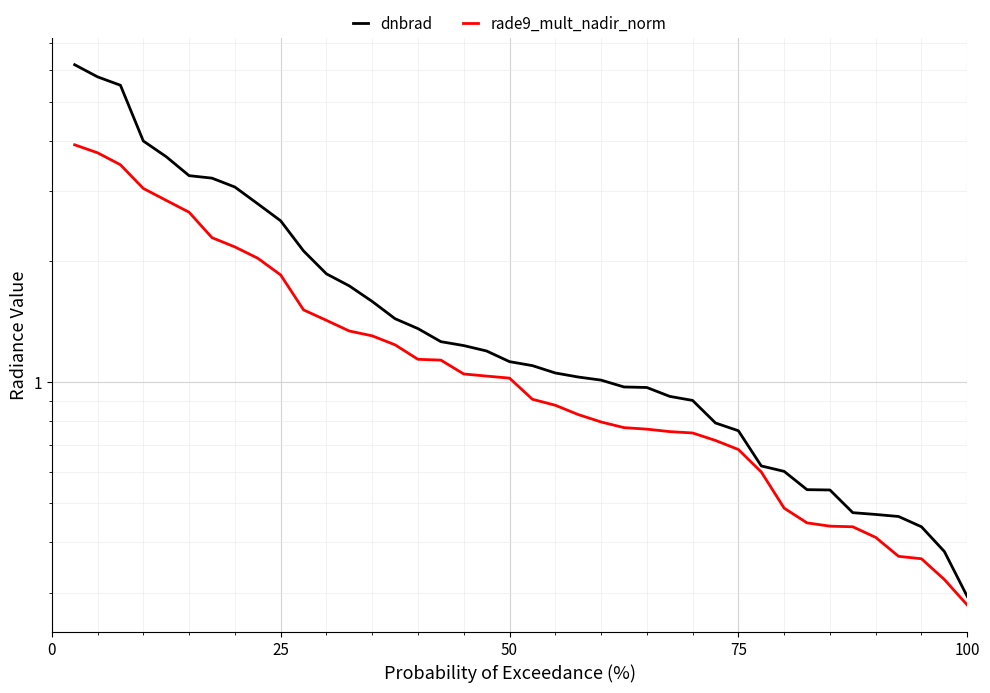

What is the sum of all dnbrad values?

69.2